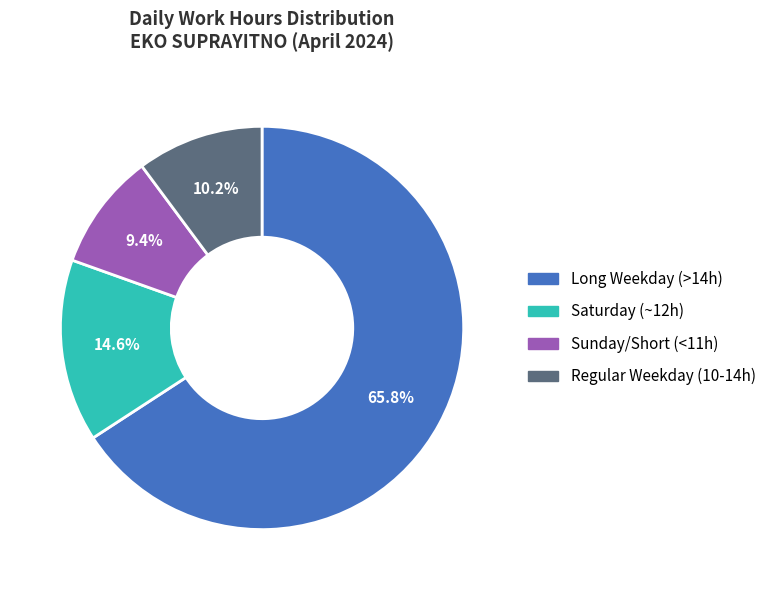

How many segments does this pie chart have?

4